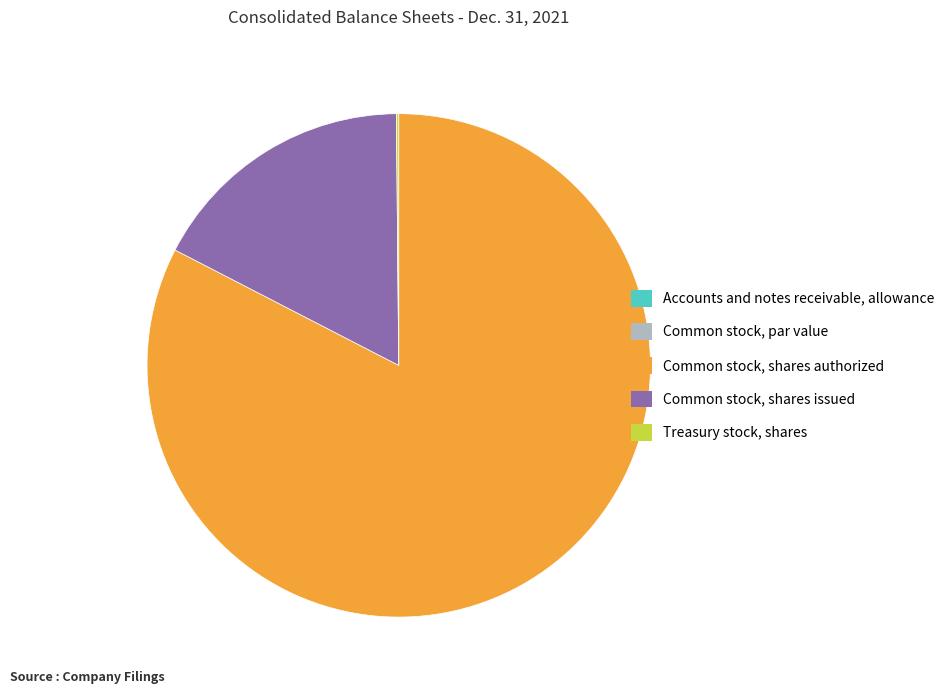

True or false: Common stock, shares authorized accounts for 83% of the total.

True